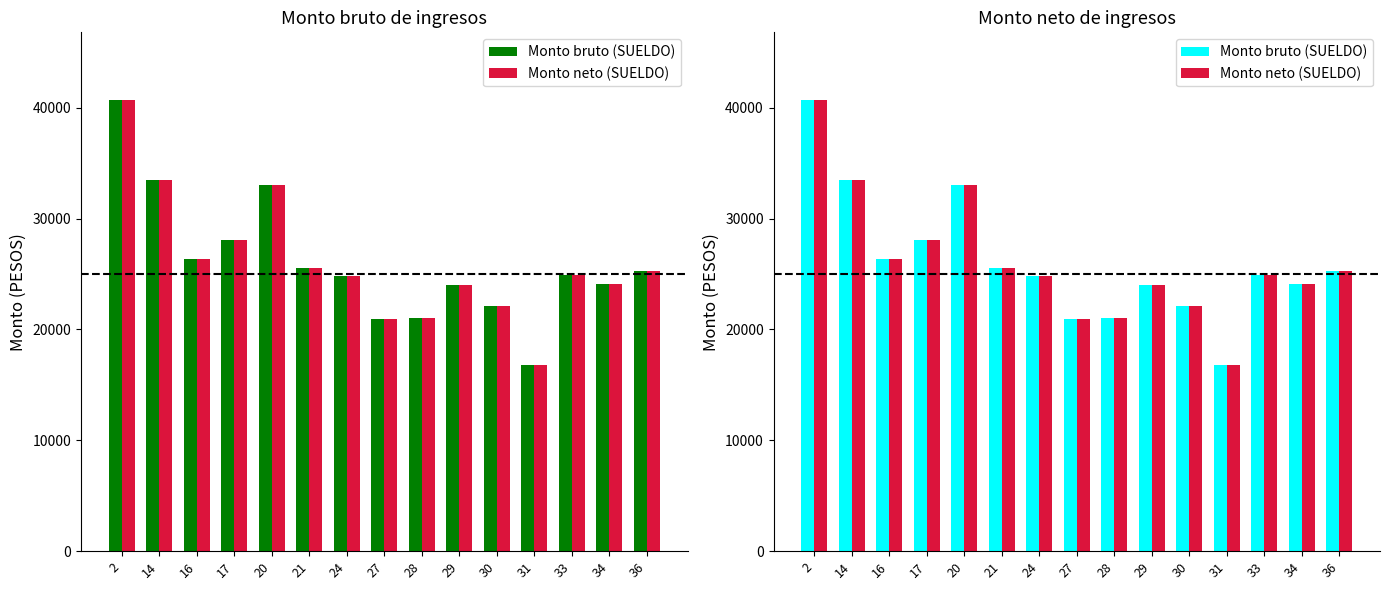

What is the highest value of the Monto neto (SUELDO) series?

40699.8